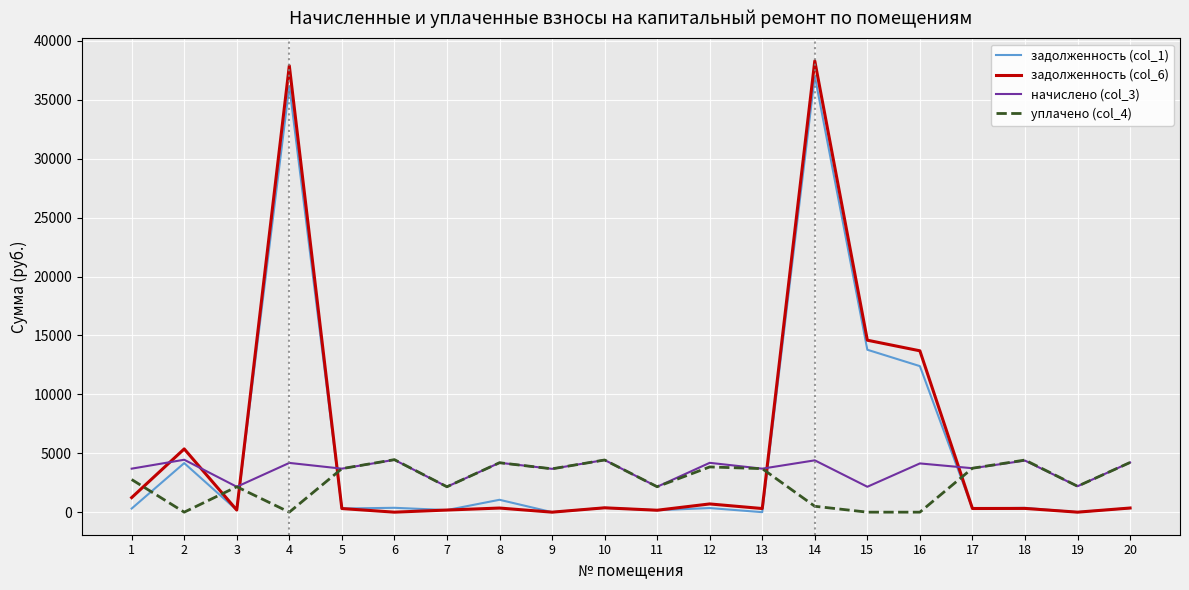

Which series has the widest spread of values?

задолженность (col_6)